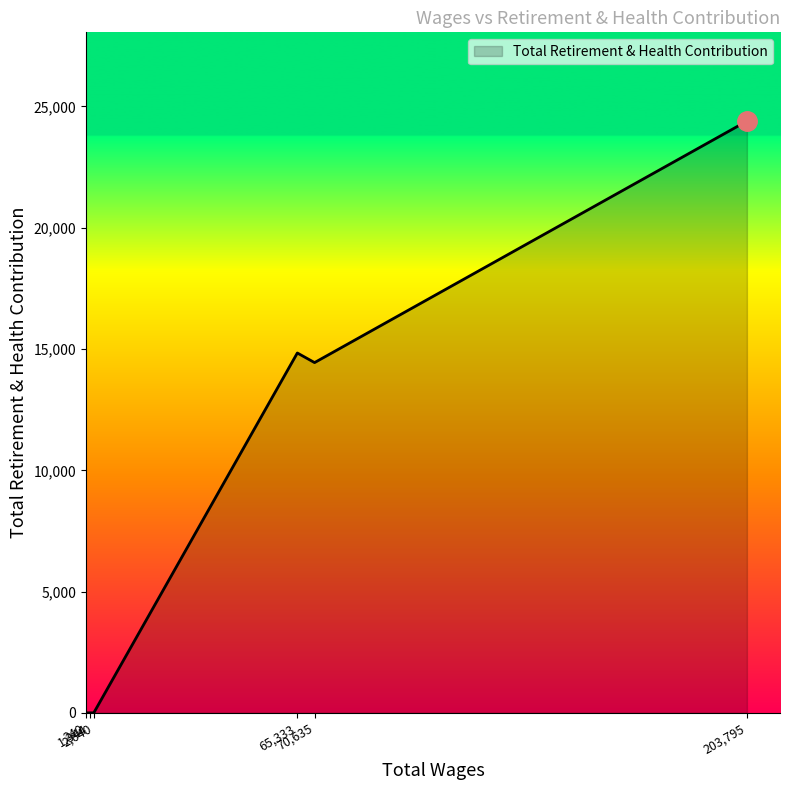

What is the greatest value displayed?

24398